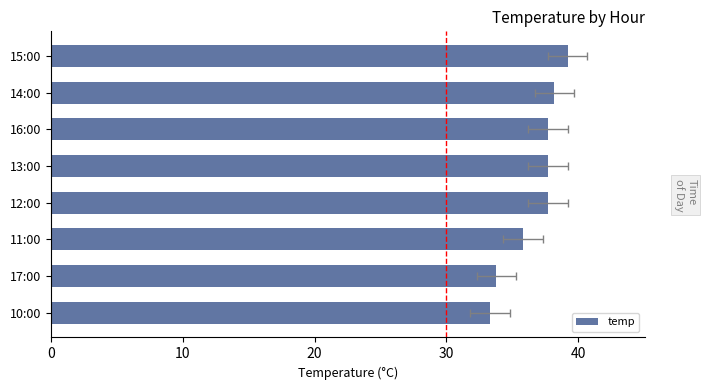

What is the difference between the second highest and minimum values?

4.9